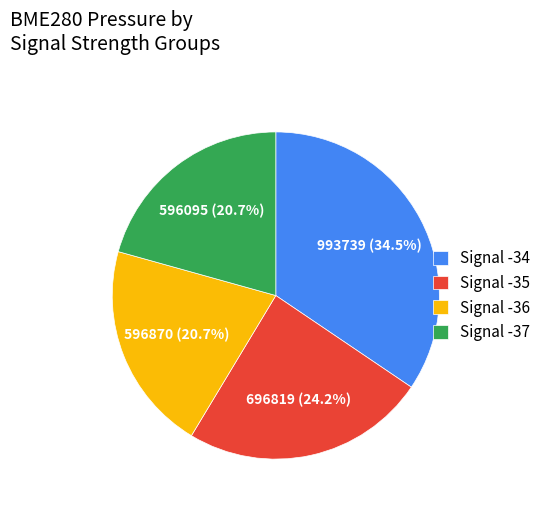

To the nearest percent, what is the average slice percentage?

25%